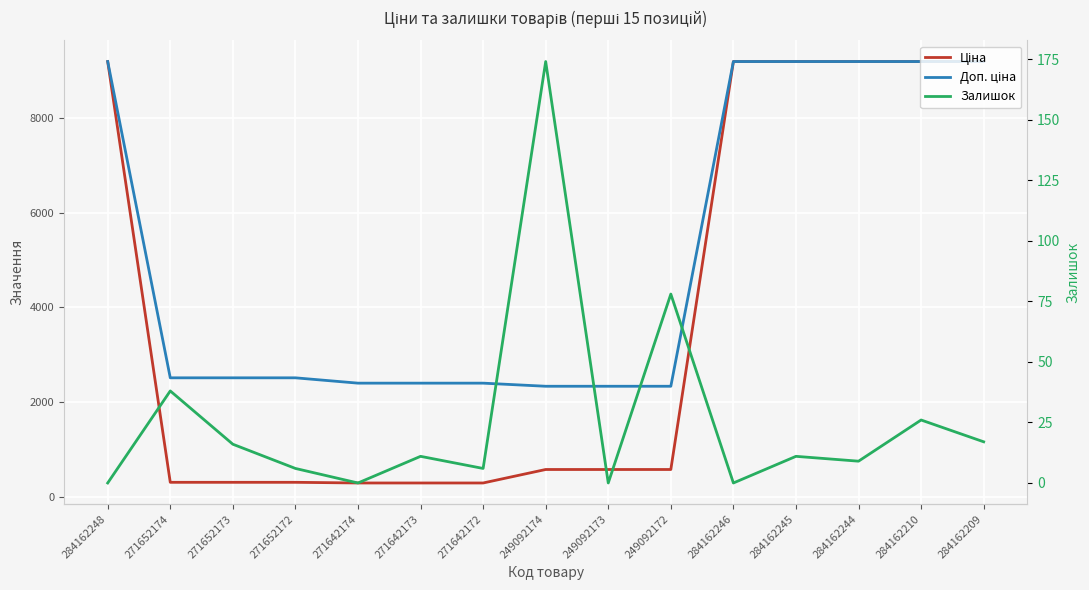

Is it true that Доп. ціна equals 3685.1 at 271652172?

False